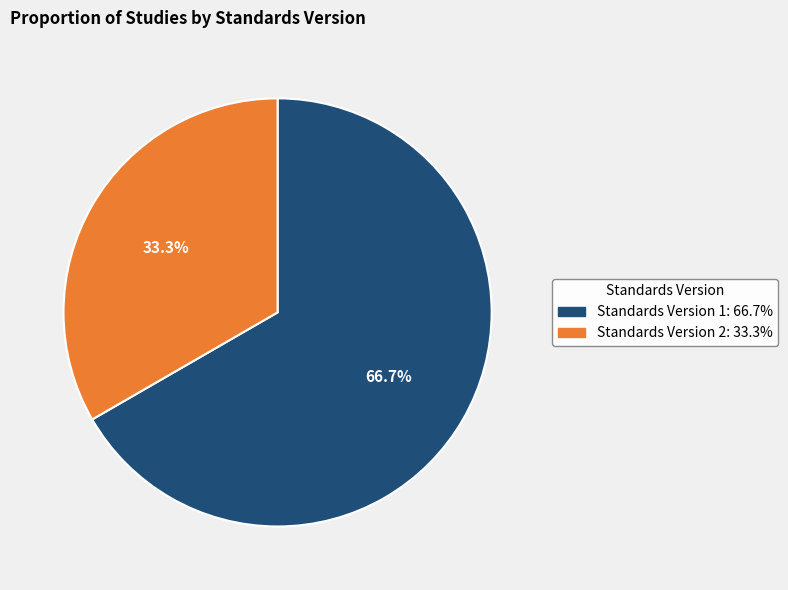

Does any single category account for the majority?

Yes